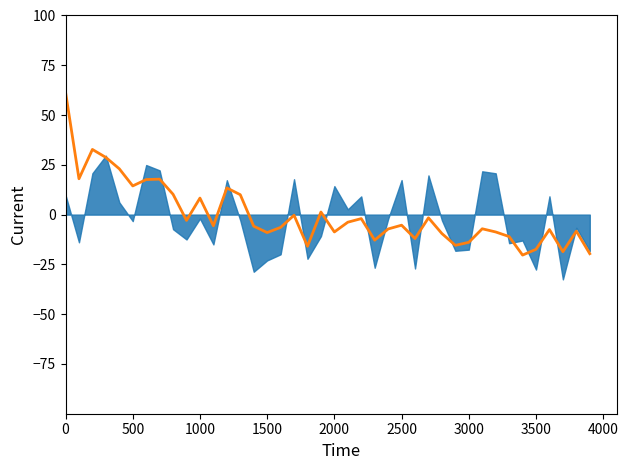

How many data points are above -5?

18